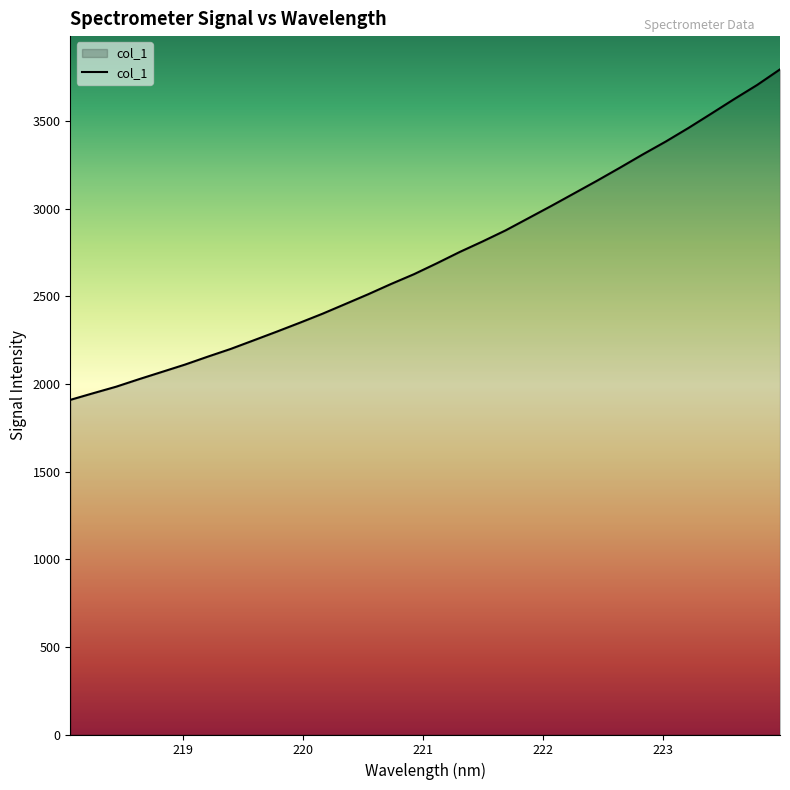

What is the difference between the maximum and minimum values?

1886.3